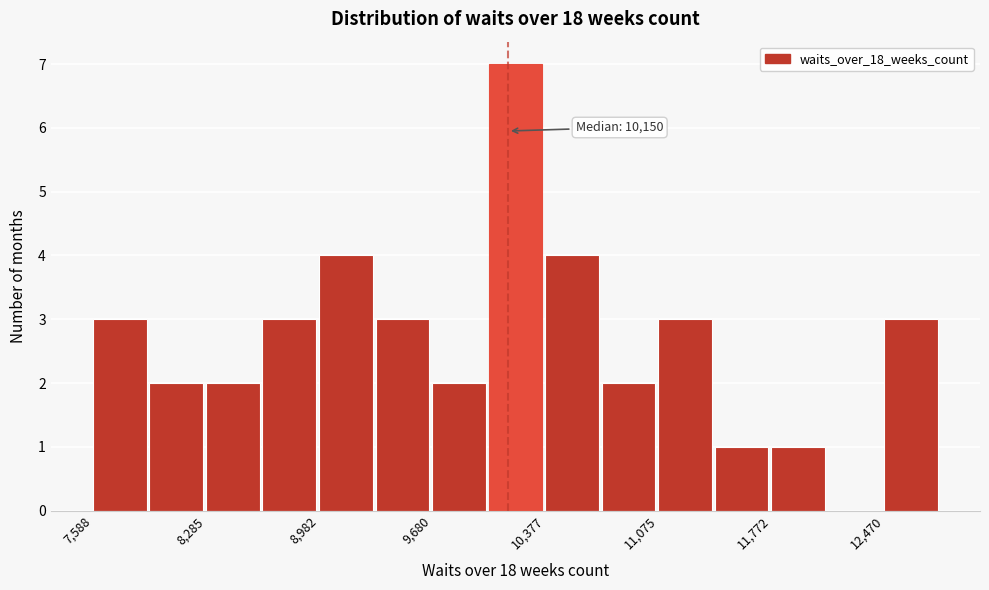

Read against the x-axis, roughly where is the centre of the tallest bar?

10200